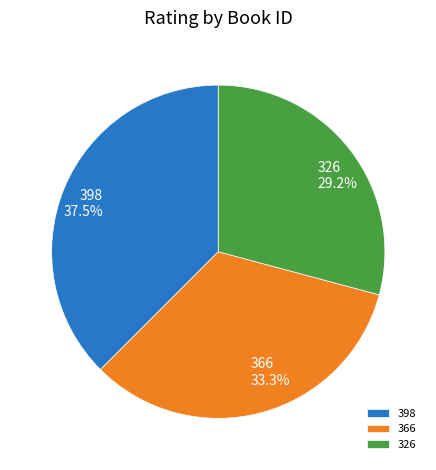

True or false: 326 accounts for 15% of the total.

False